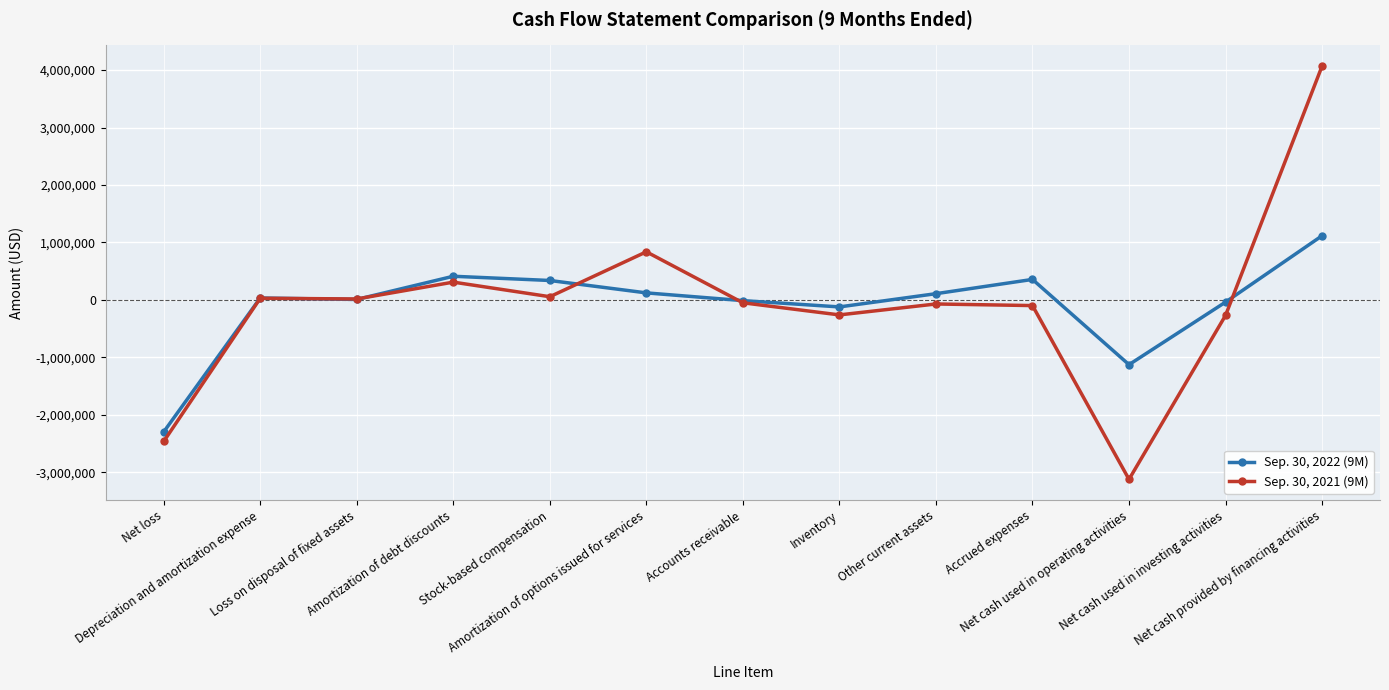

Which series changed the most between Net cash used in operating activities and Net cash provided by financing activities?

Sep. 30, 2021 (9M)